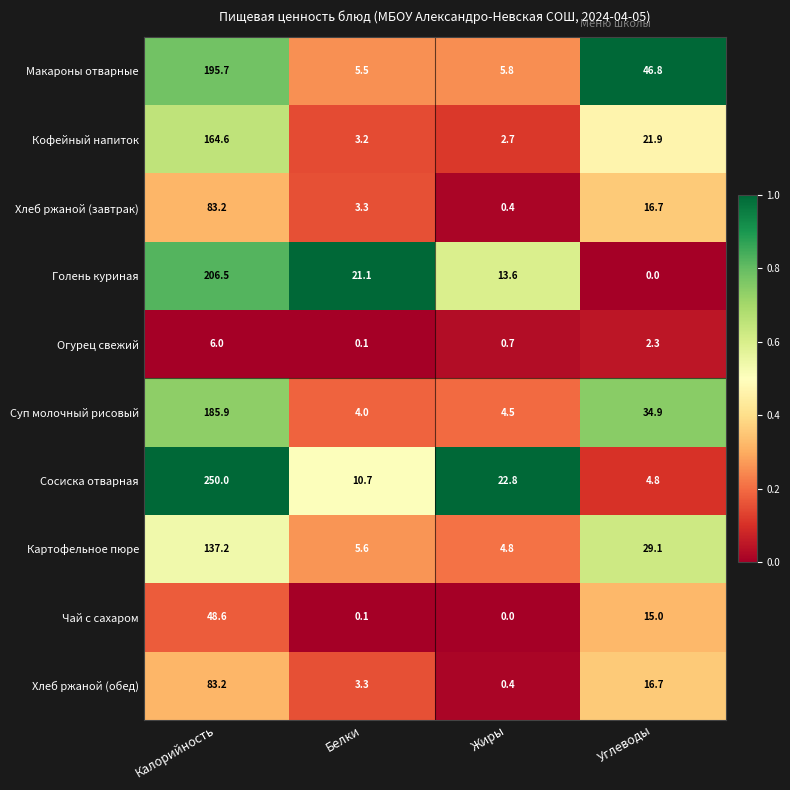

Where does the Макароны отварные series first go above 46?

Калорийность